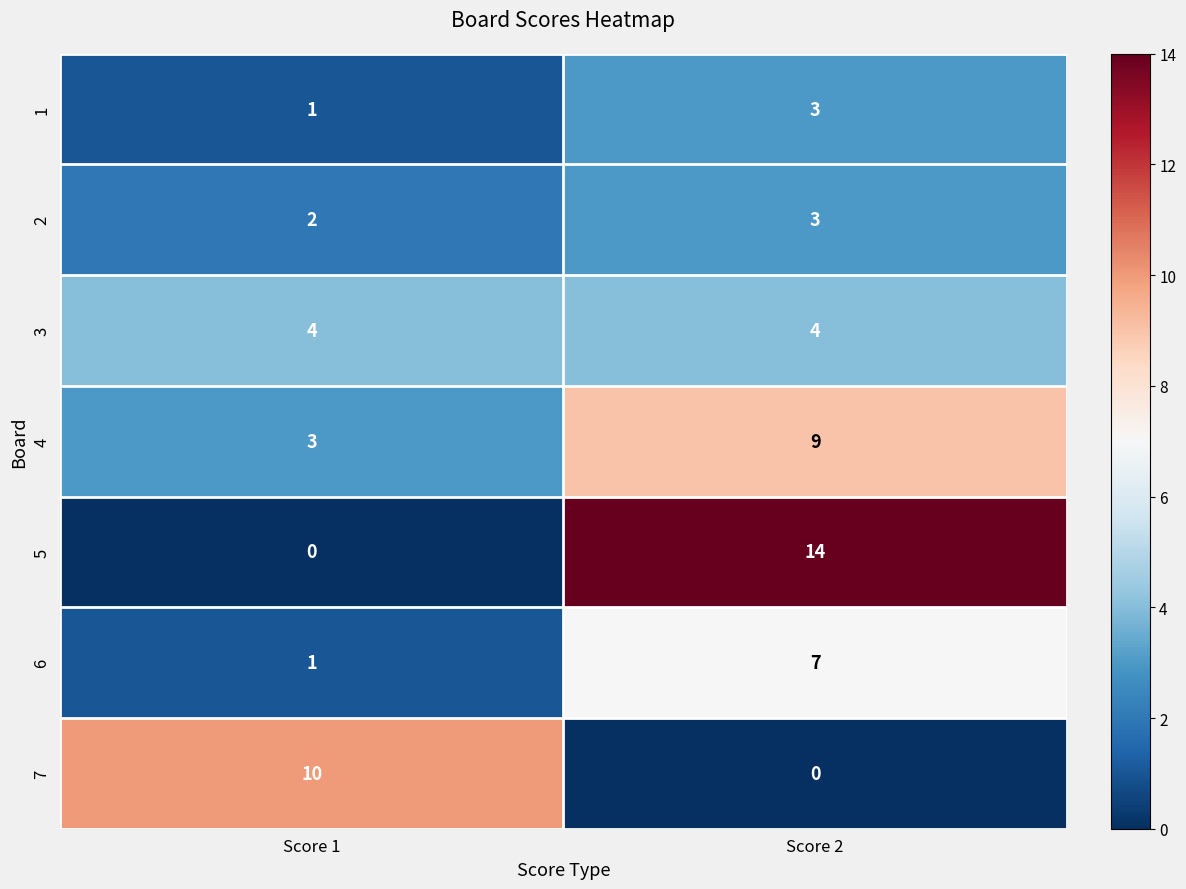

What is the spread (max minus min) of values at Score 1?

10